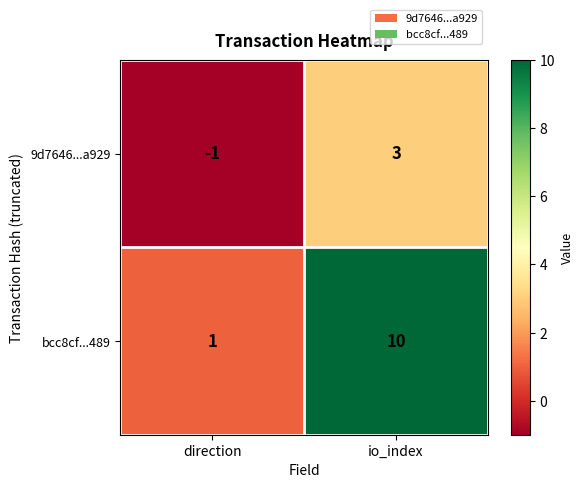

Is it true that bcc8cf...489 equals 0 at direction?

False